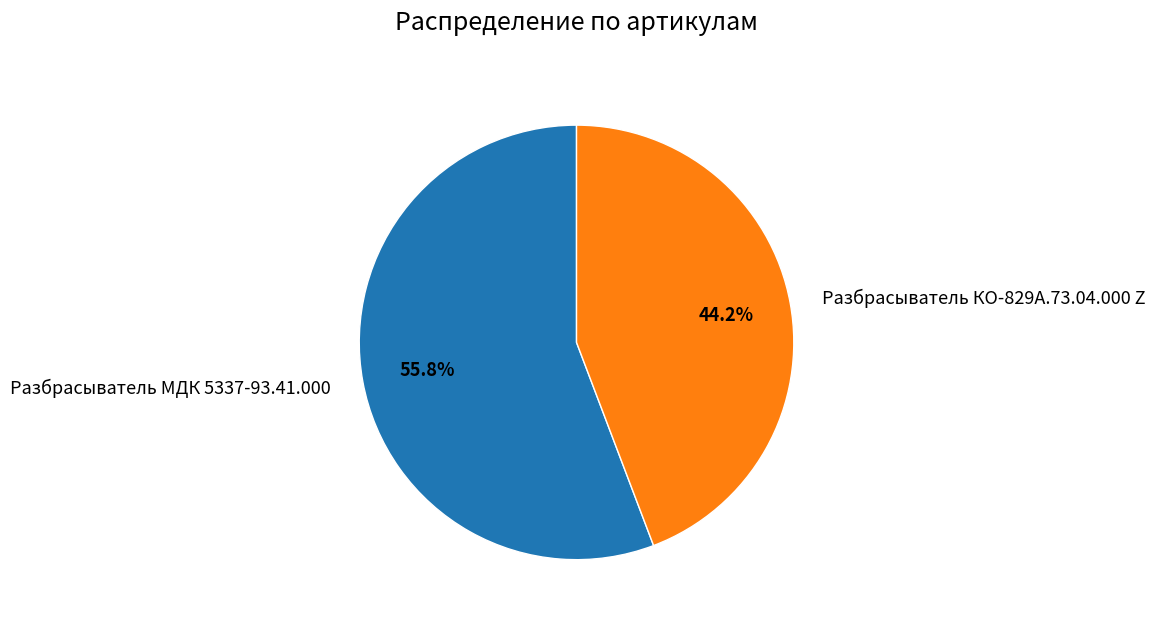

How much of the chart is everything except Разбрасыватель МДК 5337-93.41.000?

44.2%